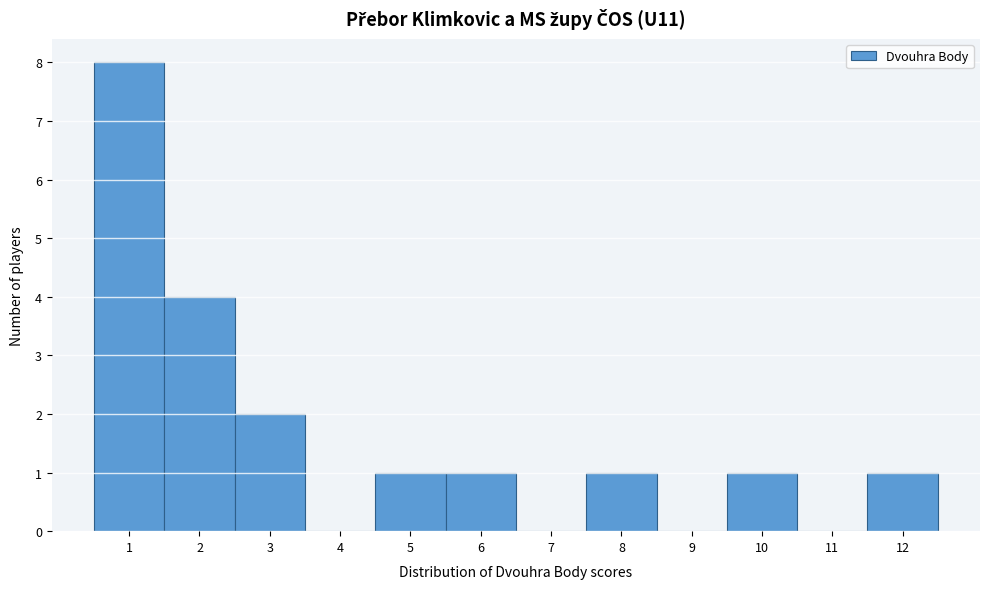

Which range on the x-axis has the tallest bar?

0.5 to 1.5